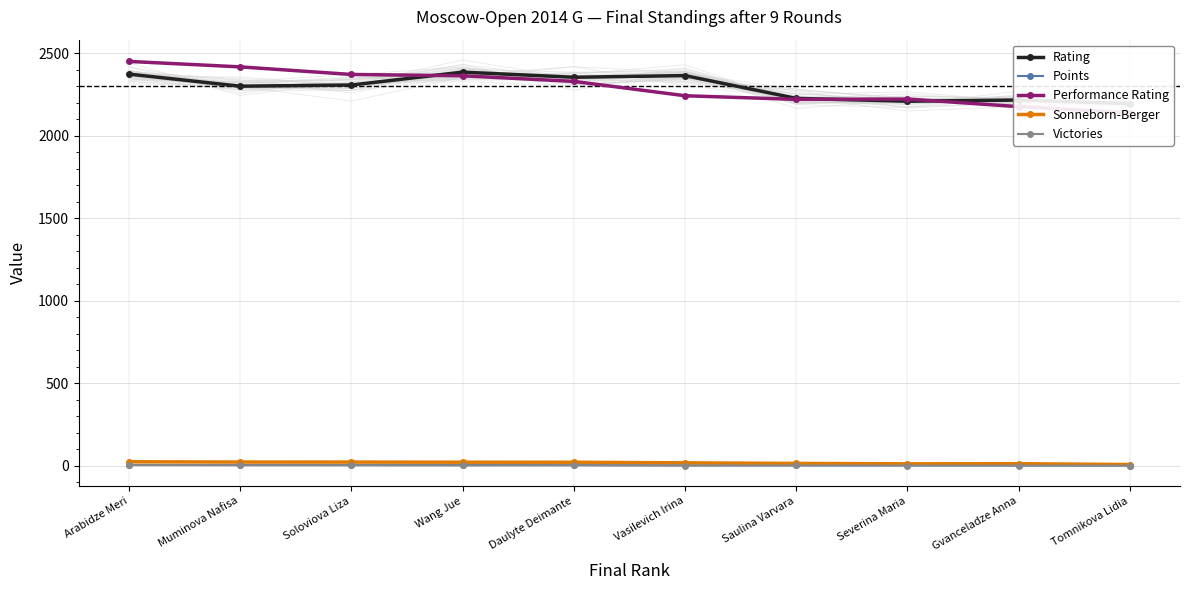

List the labels in order of Victories value, smallest first.

Vasilevich Irina, Severina Maria, Gvanceladze Anna, Tomnikova Lidia, Wang Jue, Saulina Varvara, Muminova Nafisa, Soloviova Liza, Daulyte Deimante, Arabidze Meri